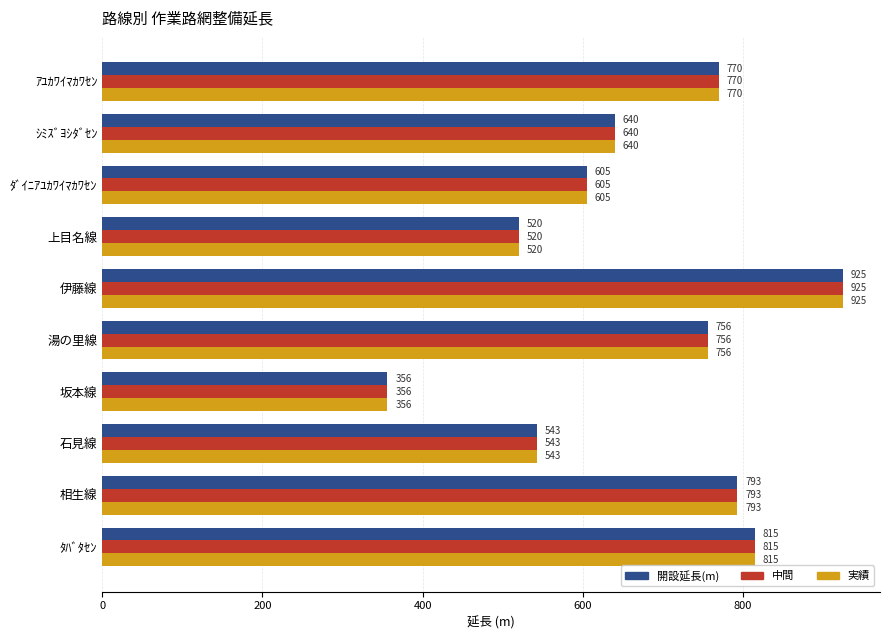

Is it true that 開設延長(m) equals 524 at 坂本線?

False